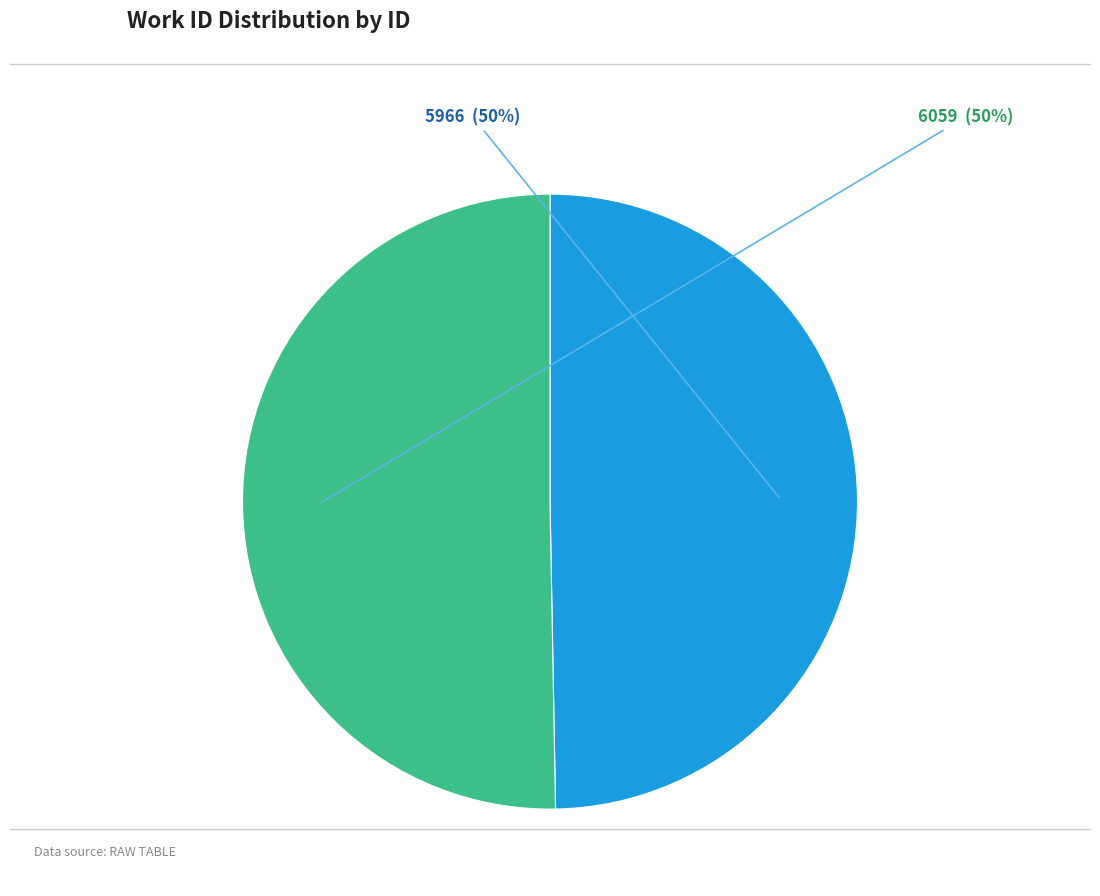

What is the largest slice in the pie chart?

6059